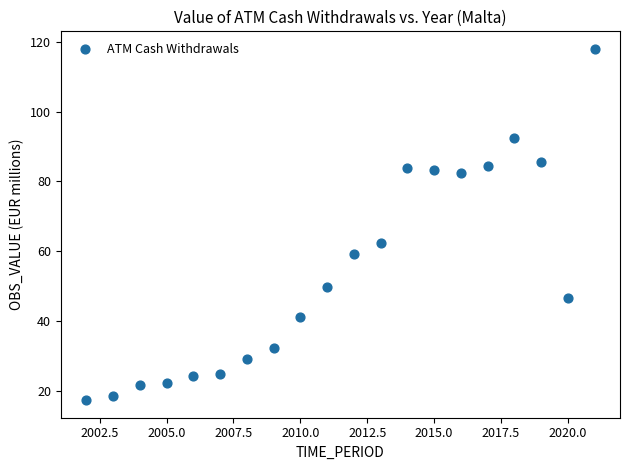

What is the range of Y values (max minus min)?

100.6